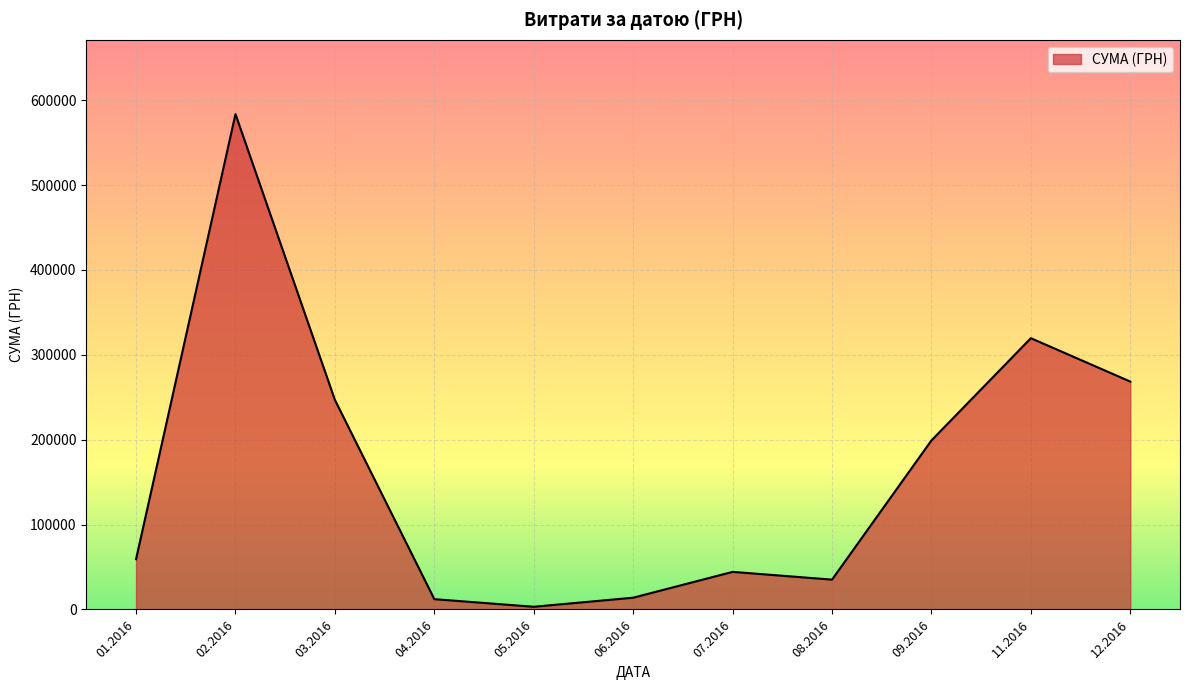

What is the difference between the values at 01.2016 and 02.2016?

524333.2